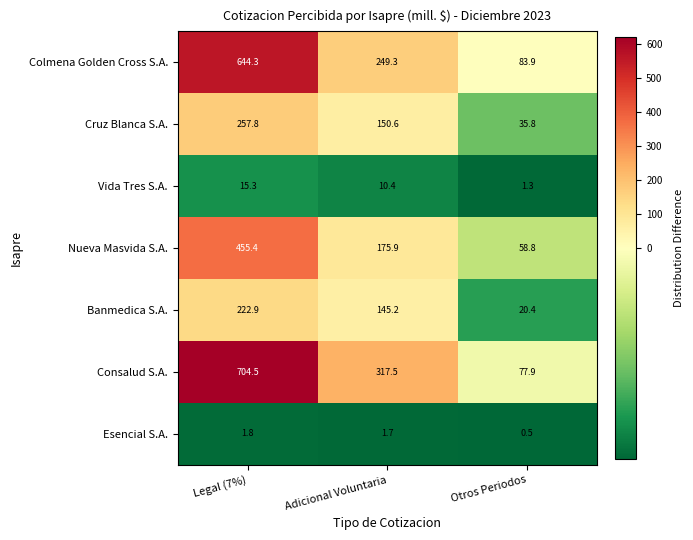

At which category is the sum across all series the highest?

Legal (7%)